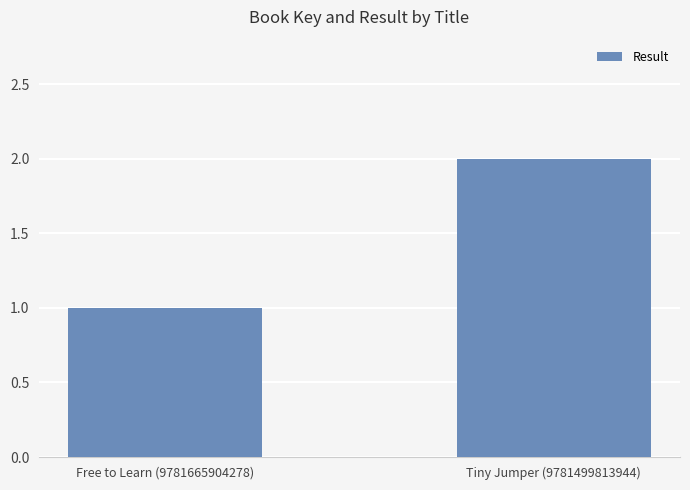

What is the smallest value displayed?

1